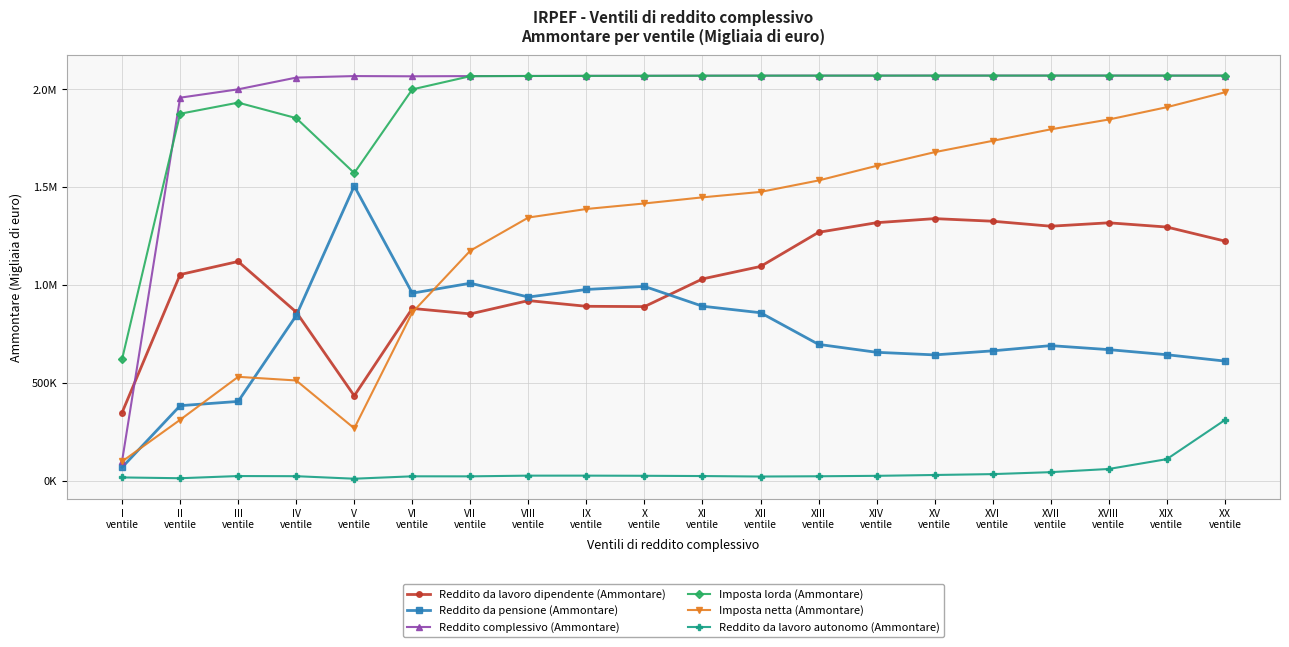

What are all the series names shown in the legend?

Reddito da lavoro dipendente (Ammontare), Reddito da pensione (Ammontare), Reddito complessivo (Ammontare), Imposta lorda (Ammontare), Imposta netta (Ammontare), Reddito da lavoro autonomo (Ammontare)